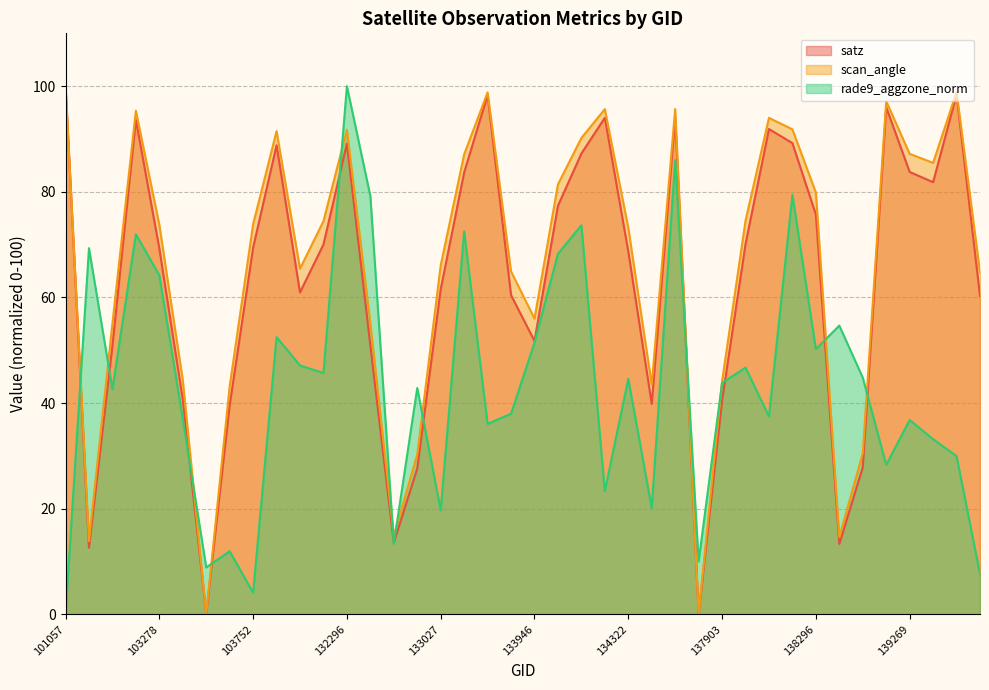

Which series has the widest spread of values?

satz